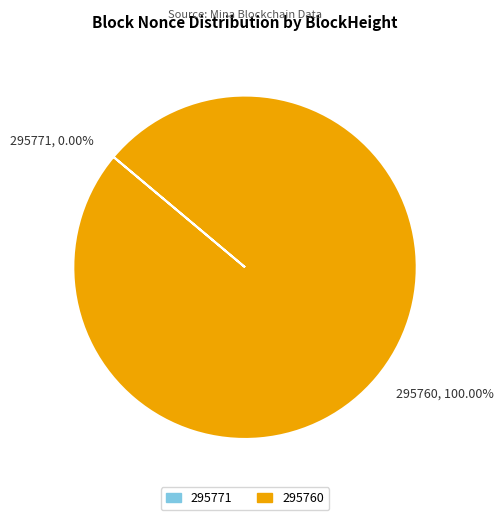

How many slices are in this pie chart?

2